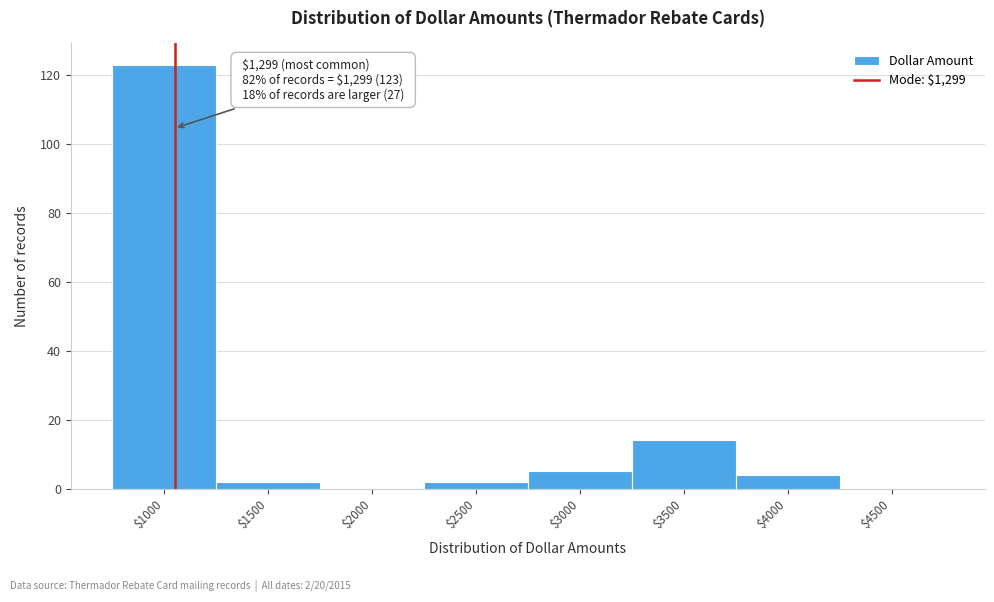

Where is the data nearest to the value 61?

$3500